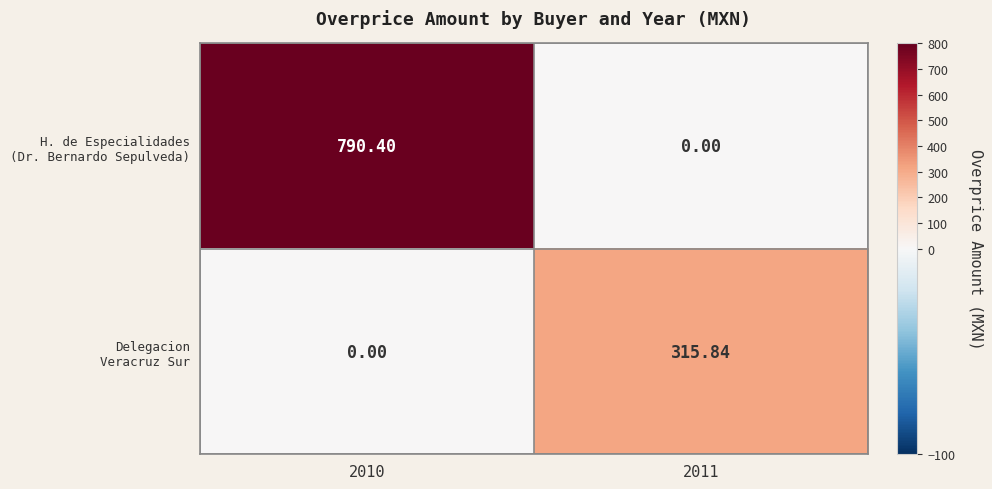

How many categories are shown in the chart?

2